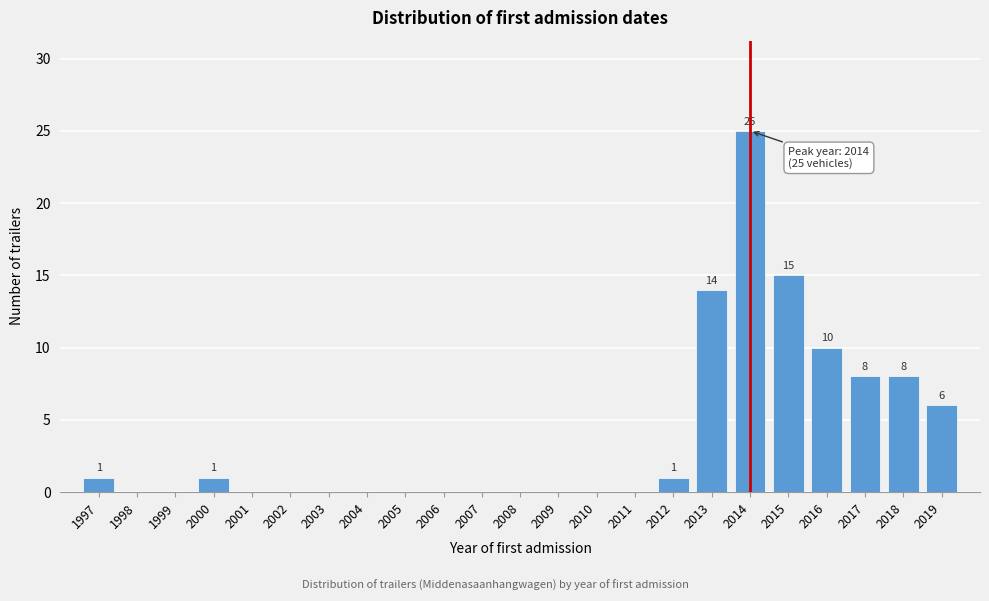

Reading left to right, transcribe all the data shown in this chart.

1997=1	1998=0	1999=0	2000=1	2001=0	2002=0	2003=0	2004=0	2005=0	2006=0	2007=0	2008=0	2009=0	2010=0	2011=0	2012=1	2013=14	2014=25	2015=15	2016=10	2017=8	2018=8	2019=6